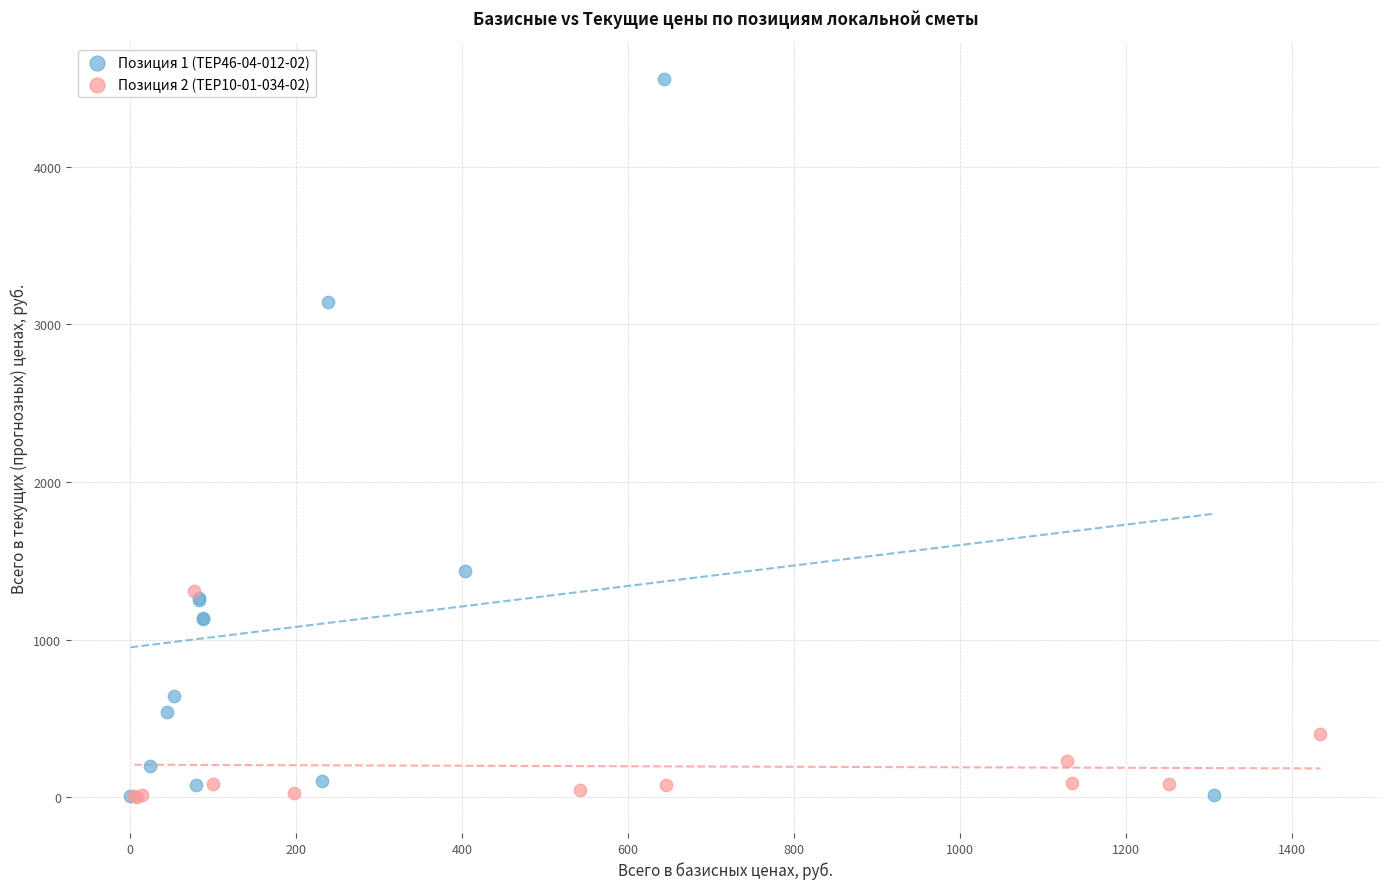

Which series contains the highest Y value?

Позиция 1 (ТЕР46-04-012-02)